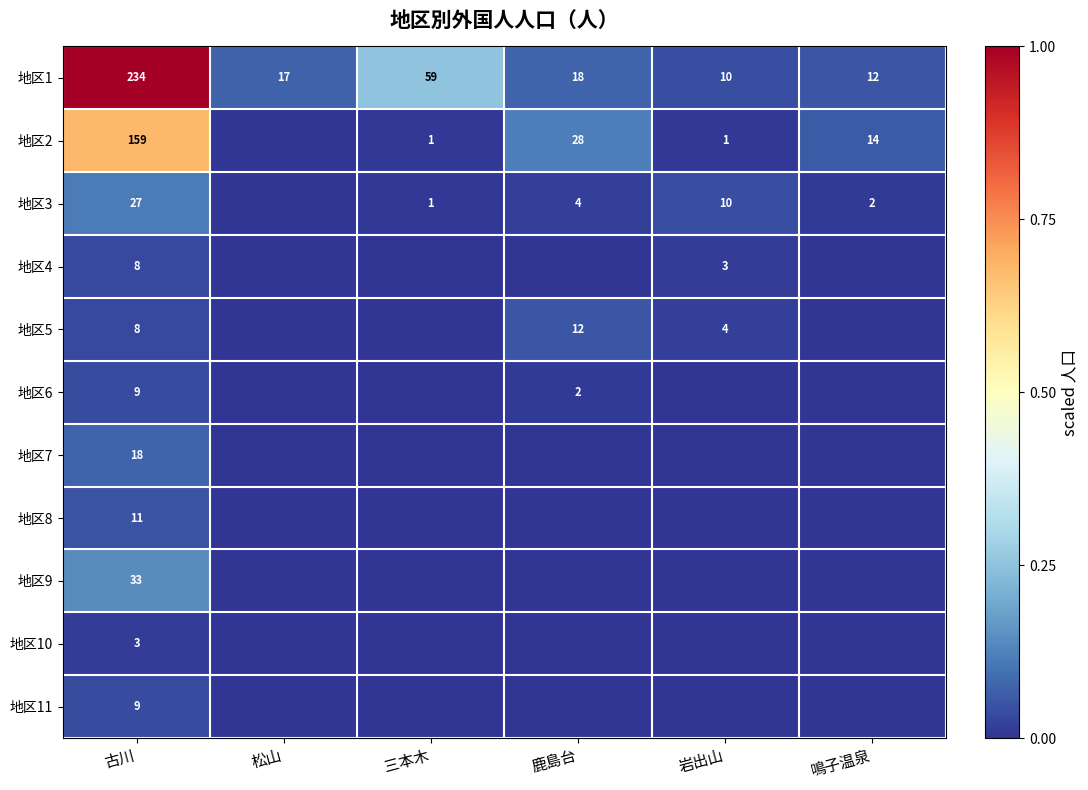

List the labels in order of 地区1 value, largest first.

古川, 三本木, 鹿島台, 松山, 鳴子温泉, 岩出山